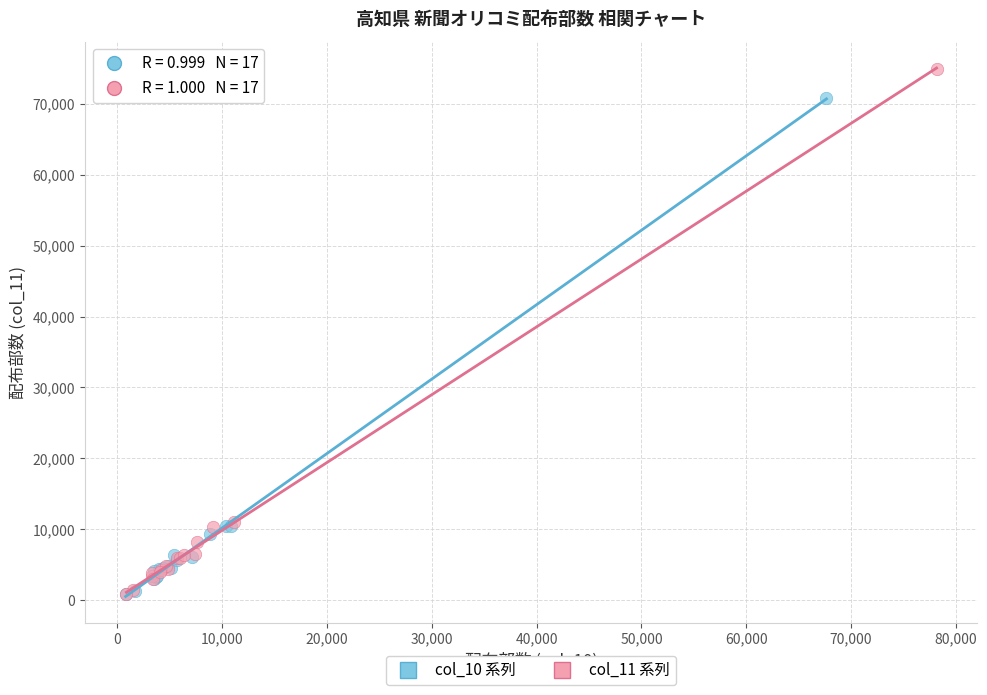

Which series contains the highest Y value?

col_11 系列